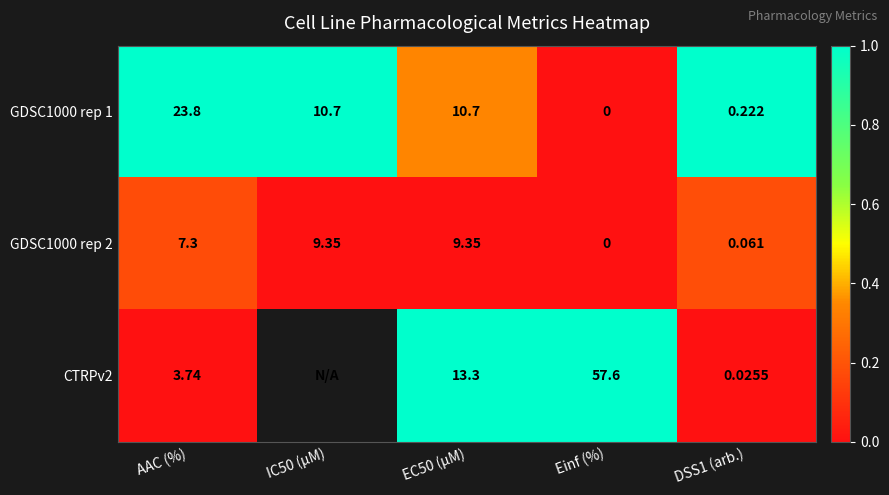

Where is GDSC1000 rep 2 nearest to the value 4?

AAC (%)